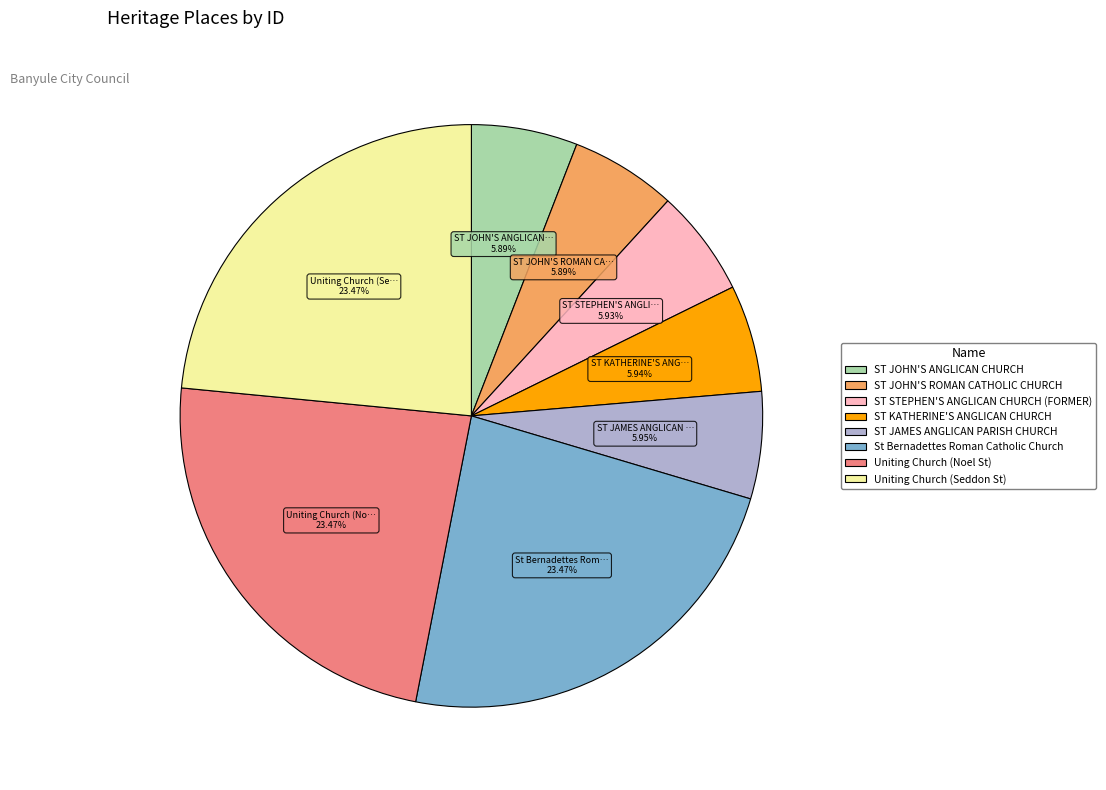

To the nearest percent, what is the combined percentage of Uniting Church (Seddon St) and Uniting Church (Noel St)?

47%